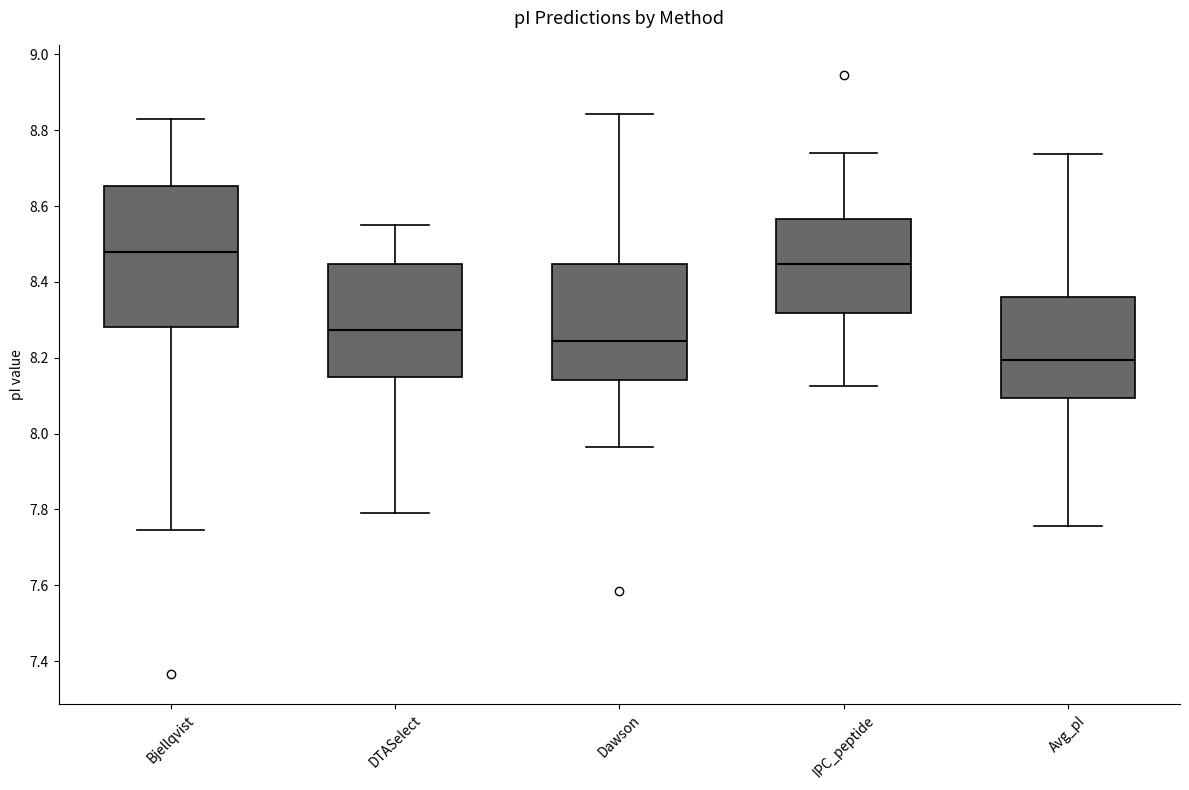

Reading left to right, transcribe this box plot: for each box, give where its median line is, the range the box spans, and where its two whiskers end, as read against the y-axis. The values are not printed on the chart, so give them approximately, as read against the axis.

Bjellqvist: median 8.48, box 8.28 to 8.66, whiskers 7.74 to 8.82
DTASelect: median 8.28, box 8.14 to 8.44, whiskers 7.80 to 8.56
Dawson: median 8.24, box 8.14 to 8.44, whiskers 7.96 to 8.84
IPC_peptide: median 8.44, box 8.32 to 8.56, whiskers 8.12 to 8.74
Avg_pI: median 8.20, box 8.10 to 8.36, whiskers 7.76 to 8.74